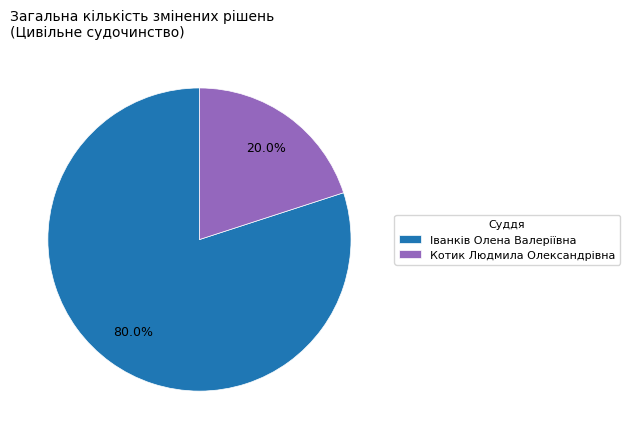

Between Котик Людмила Олександрівна and Іванків Олена Валеріївна, which is larger?

Іванків Олена Валеріївна